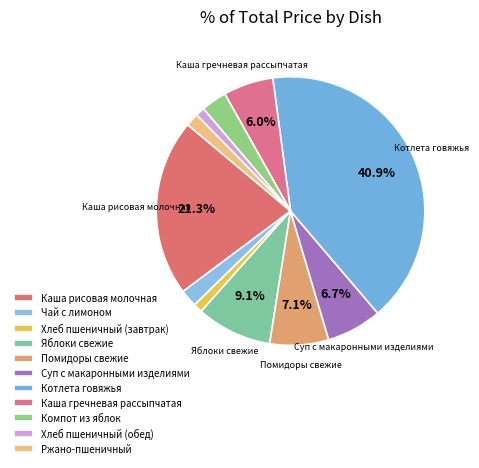

Does Котлета говяжья represent more than half of the total?

No